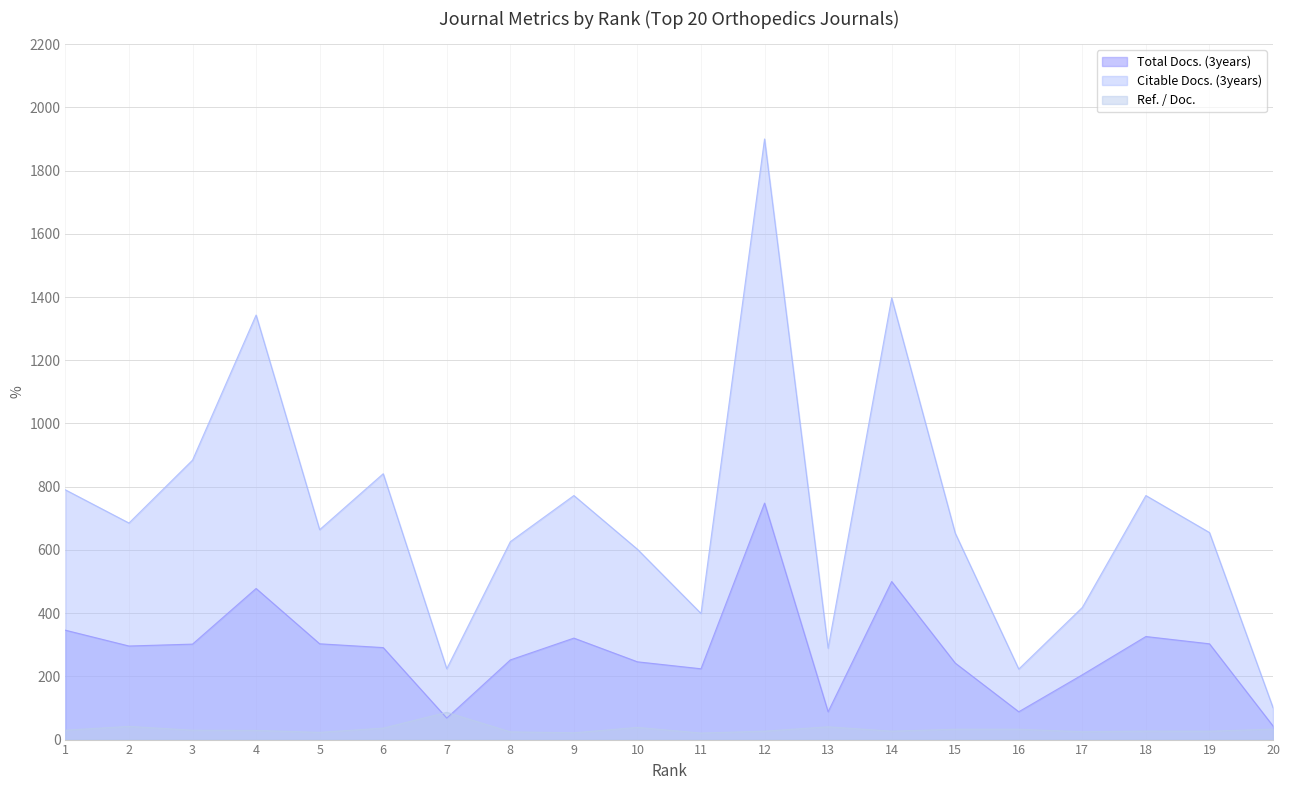

How many lines are shown in the chart?

3